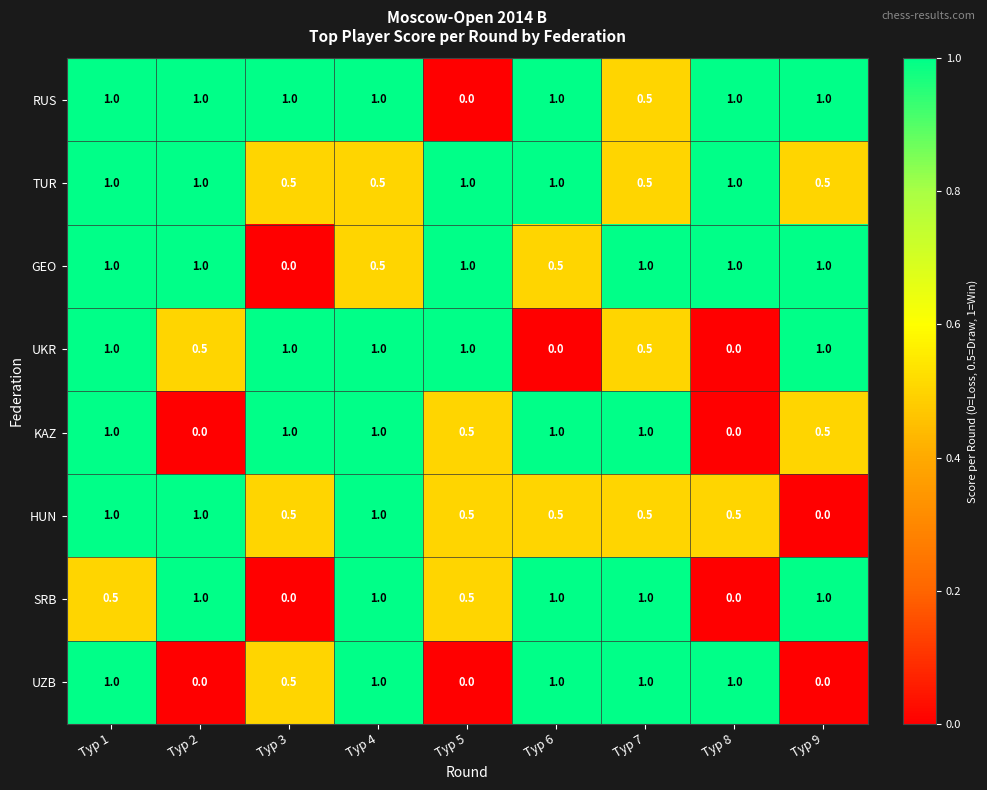

What is the highest value of the UZB series?

1.0